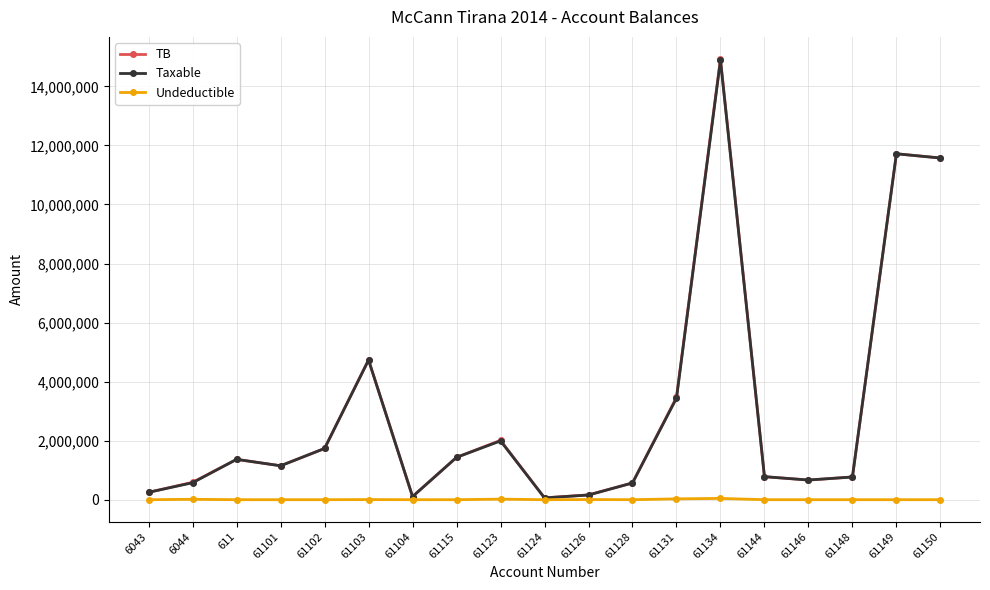

Read the TB value at 61149.

11717876.6